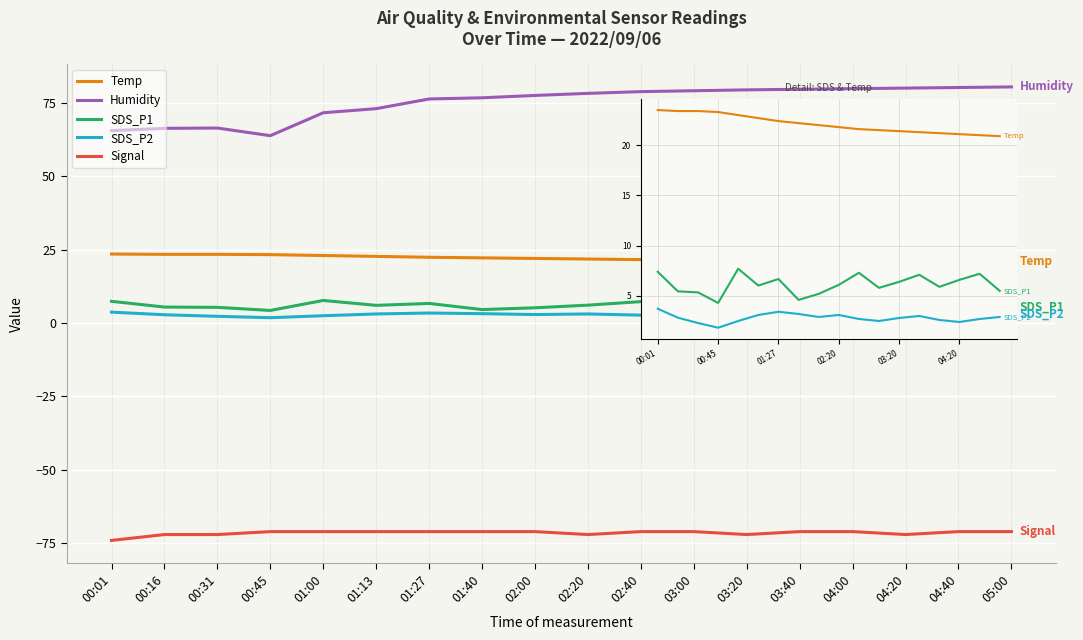

Which series has the widest spread of values?

Humidity